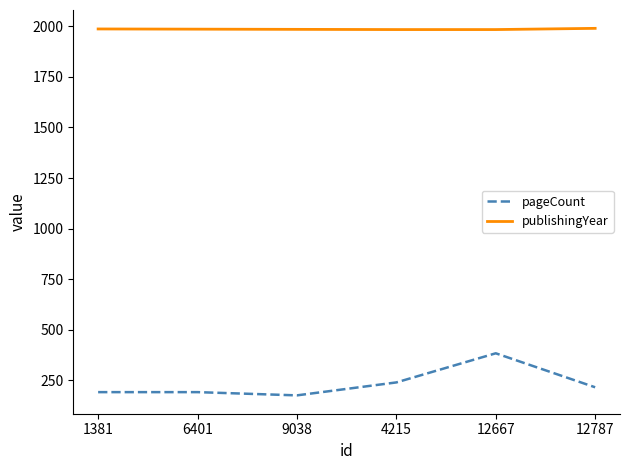

Count the number of data series in this chart.

2